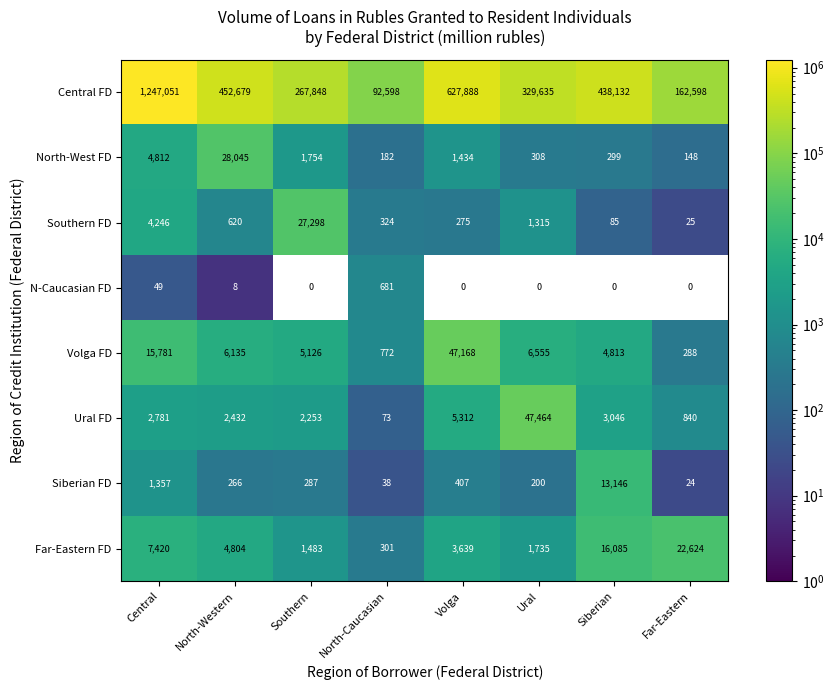

At how many categories does at least one series exceed 318447?

5